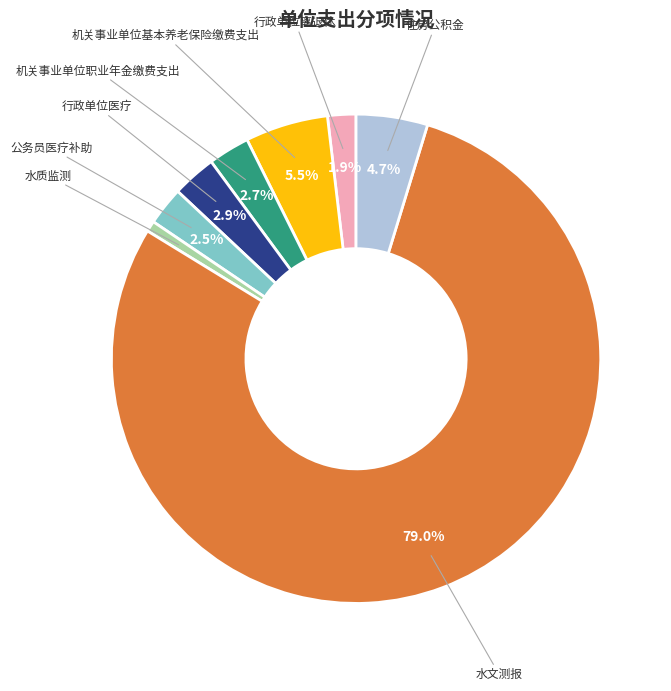

What is the ratio of the value at 水质监测 to the value at 机关事业单位基本养老保险缴费支出?

0.1